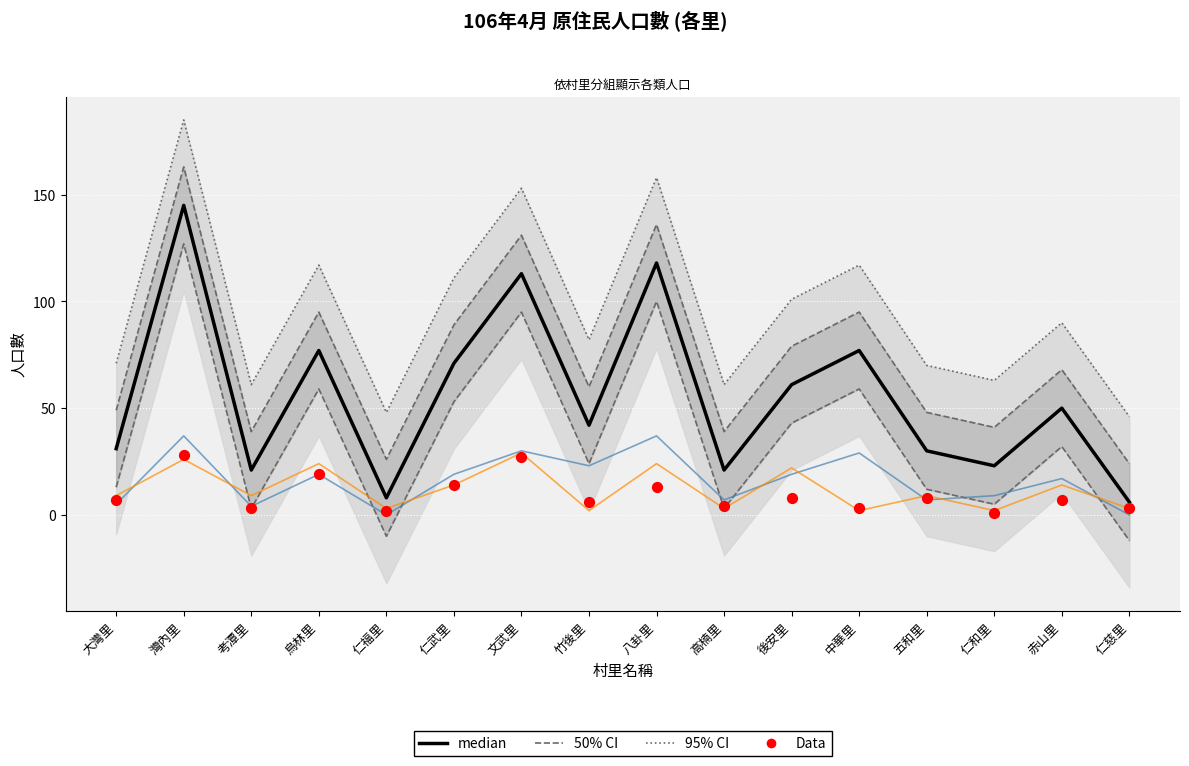

What is the total value across all series at 大灣里?

172